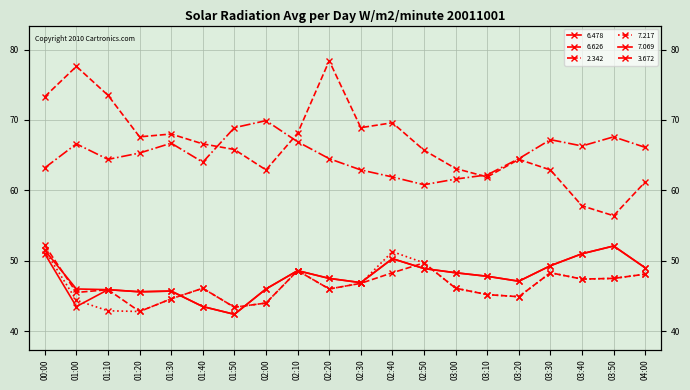

How many data points in 7.217 are less than 46?

8